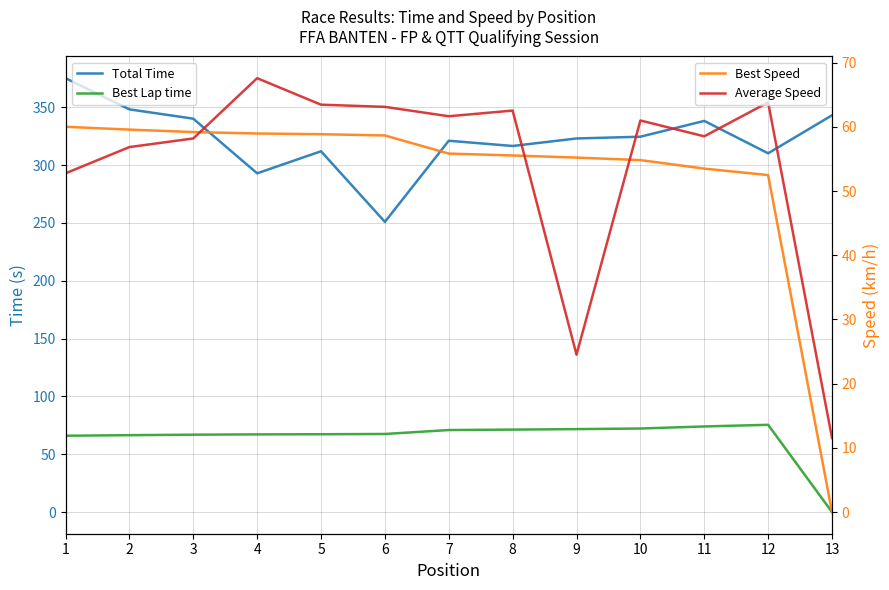

How many values in the Total Time series are below 323?

6